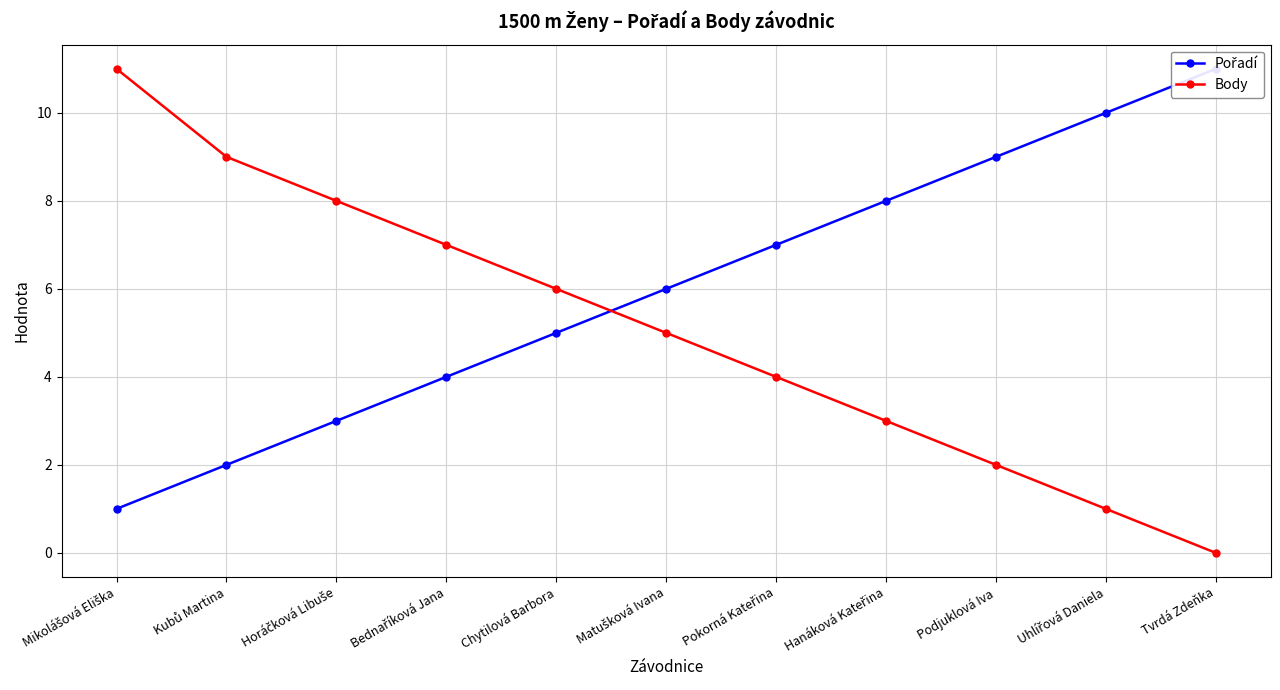

Is it true that Body equals 5 at Hanáková Kateřina?

False